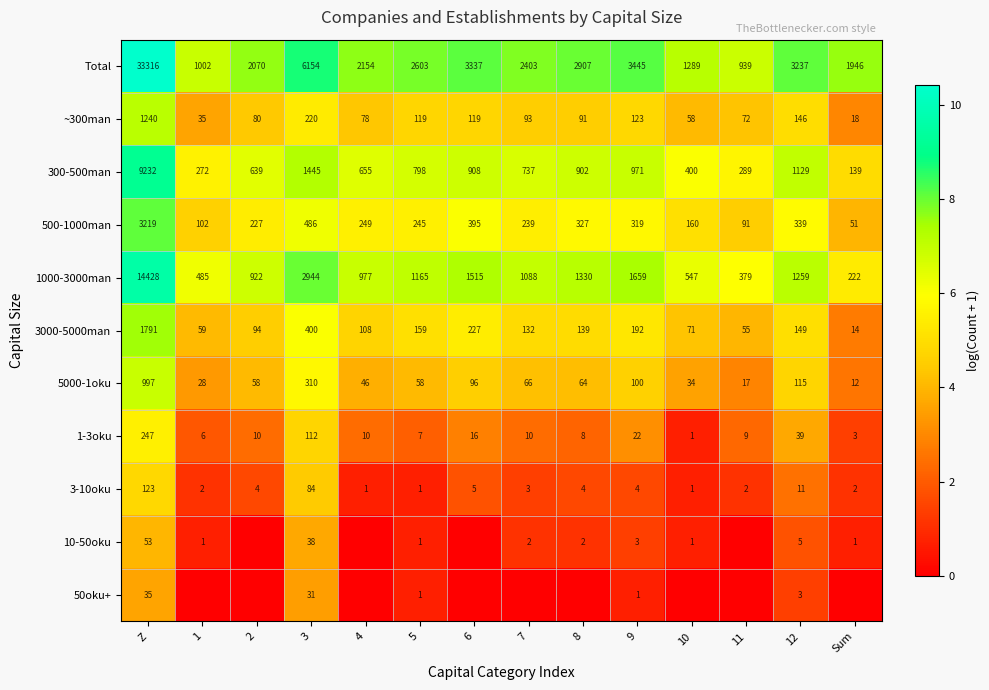

What is the lowest value of the 5000-1oku series?

12